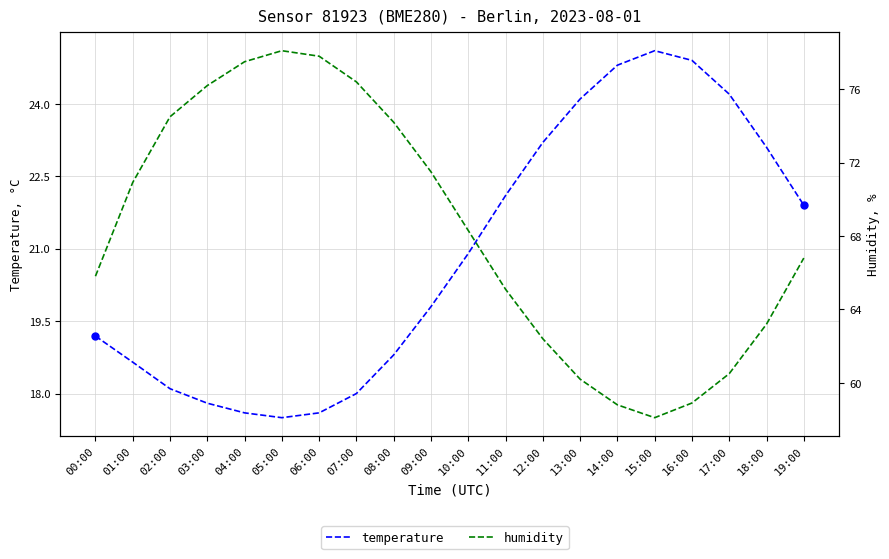

What is the total value across all series at 01:00?

89.6